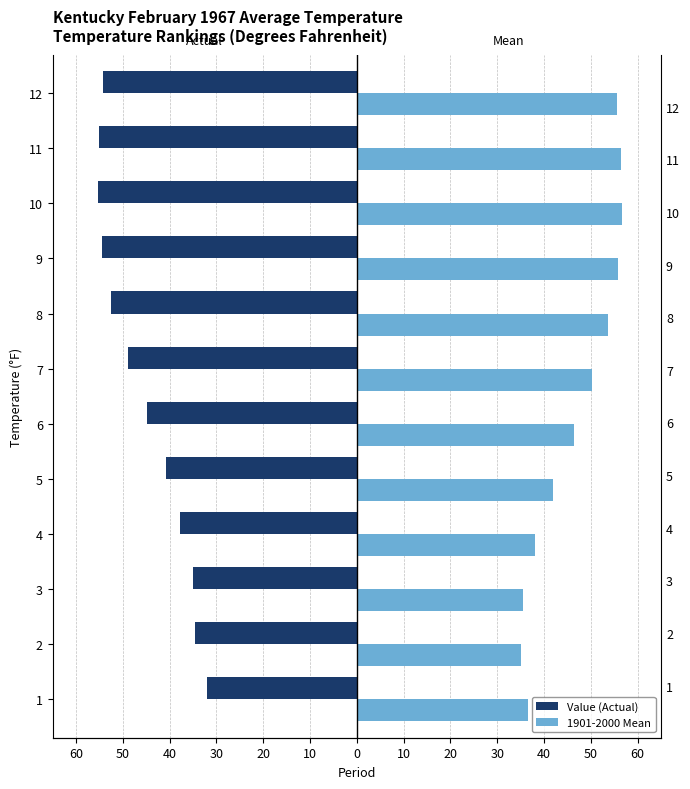

Which series has the widest spread of values?

Value (Actual)